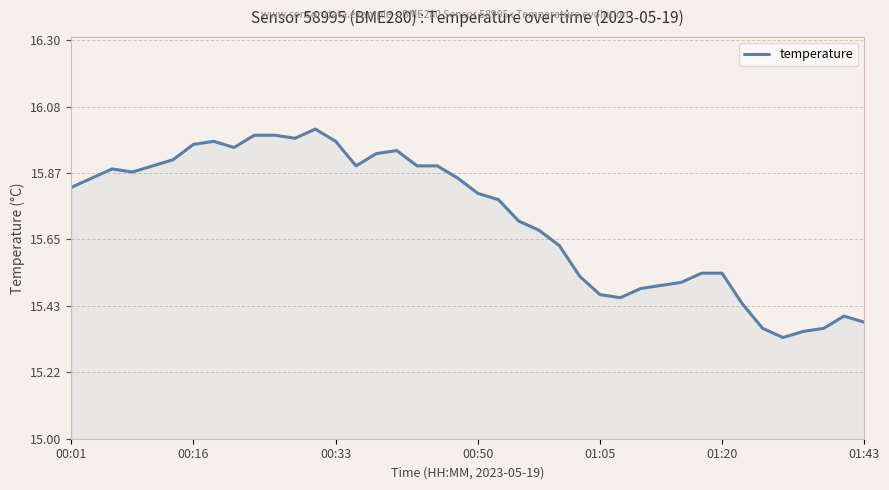

What is the difference between the maximum and minimum values?

0.7